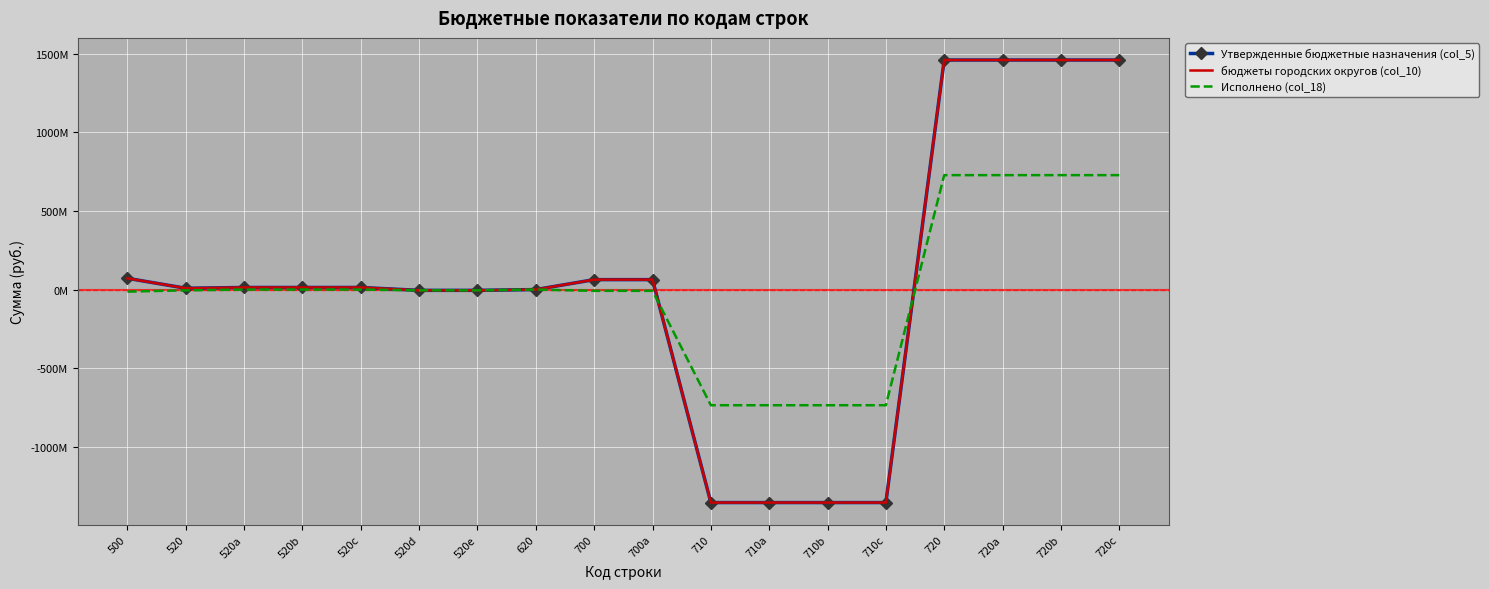

Which series has the widest spread of values?

Утвержденные бюджетные назначения (col_5)